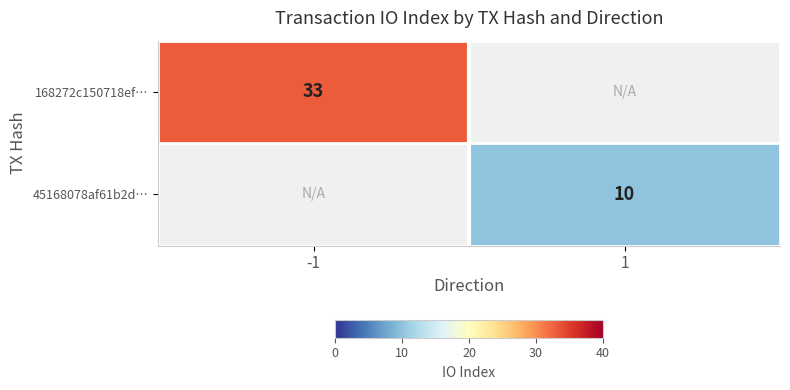

The 45168078af61b2d… series shows 2 at 1. True or false?

False